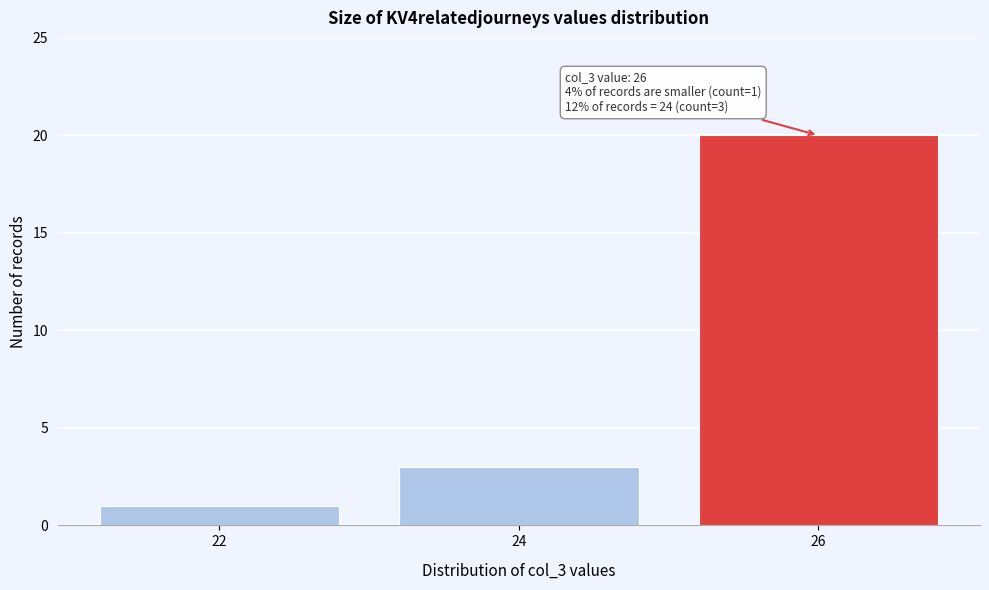

Reading right to left, list all the values displayed in this chart.

26=20	24=3	22=1